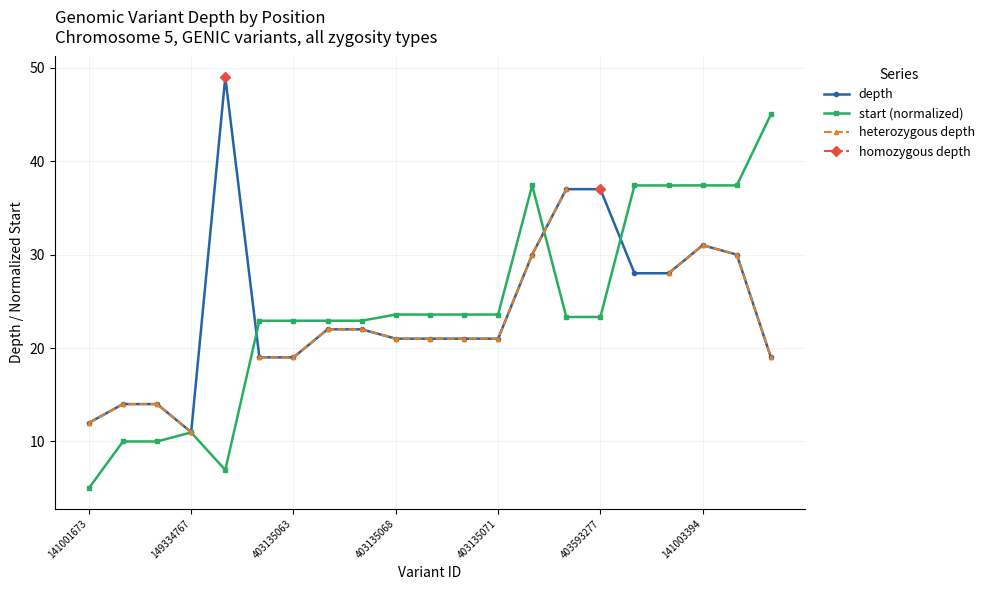

Is this an area chart (filled region under the line)?

No